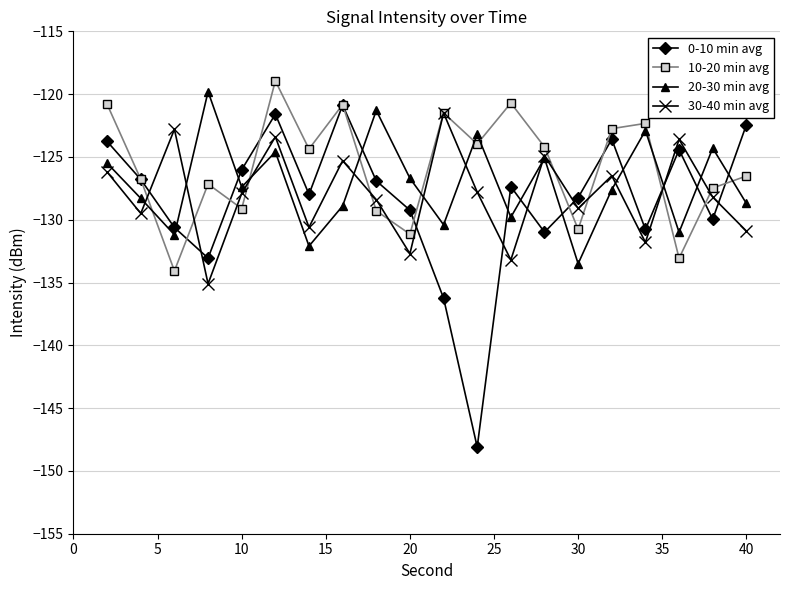

What are all the series names shown in the legend?

0-10 min avg, 10-20 min avg, 20-30 min avg, 30-40 min avg